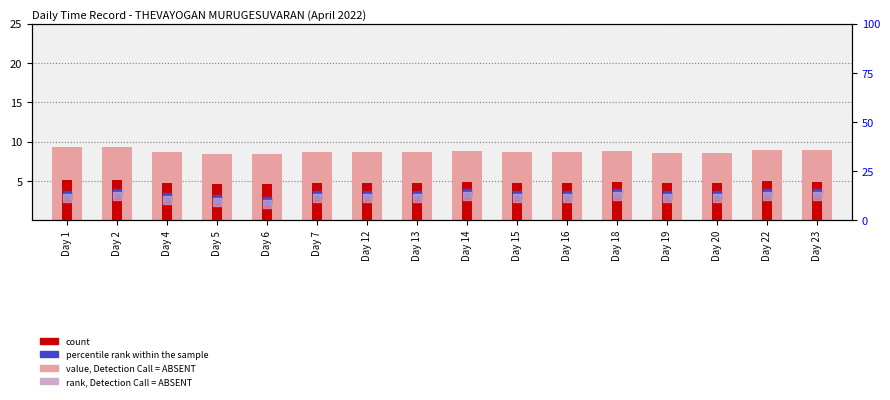

Which series has the largest total across all categories?

percentile rank within the sample